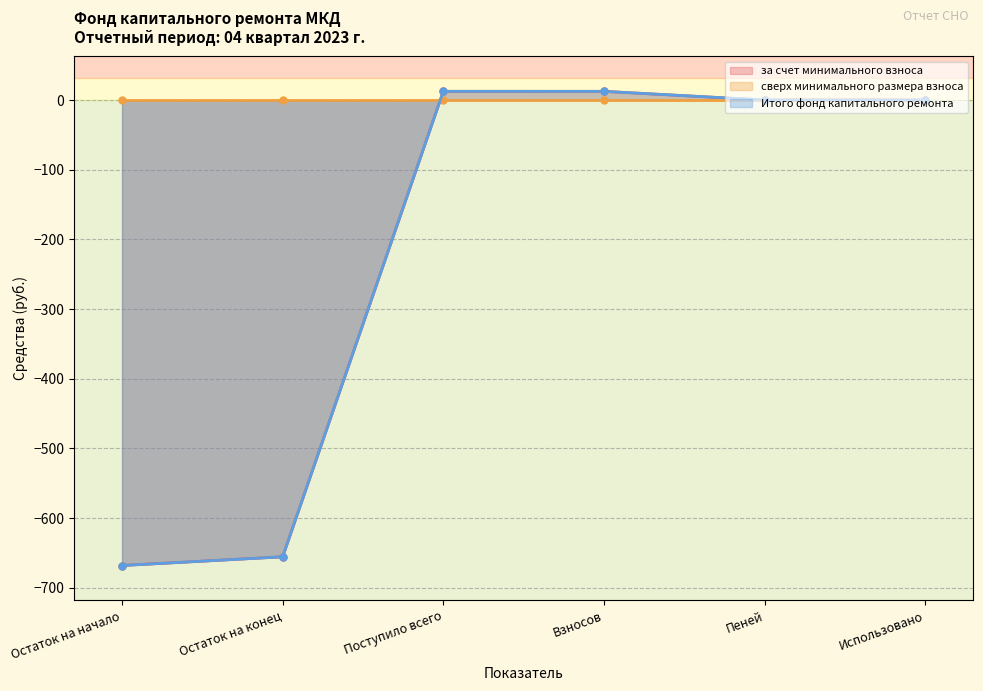

What is the average value of the Итого фонд капитального ремонта series?

-216.4